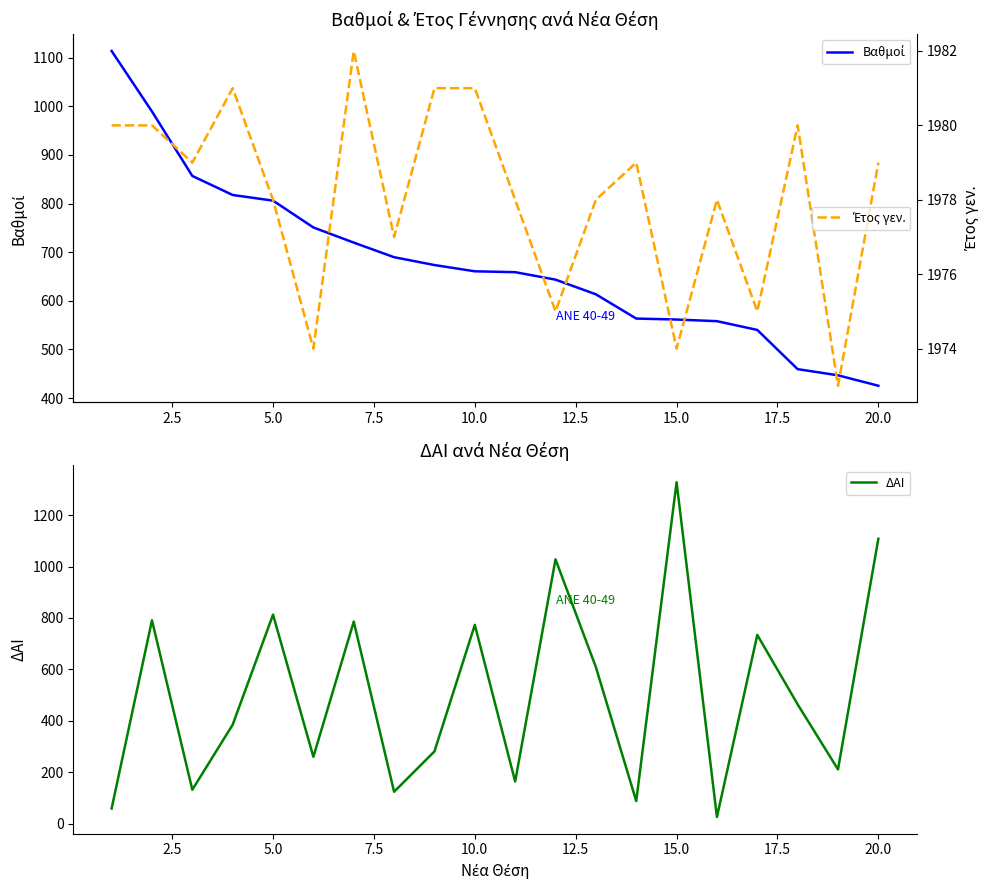

What is the maximum value for ΔΑΙ?

1328